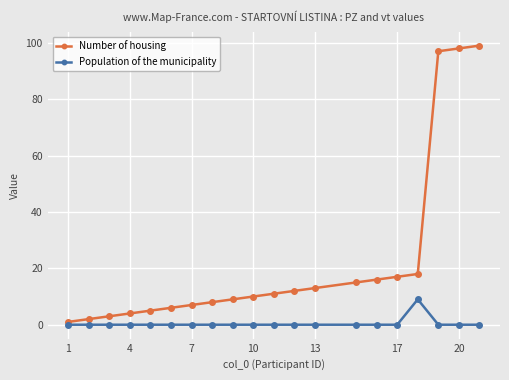

List the series in order of their peak value, highest first.

Number of housing, Population of the municipality